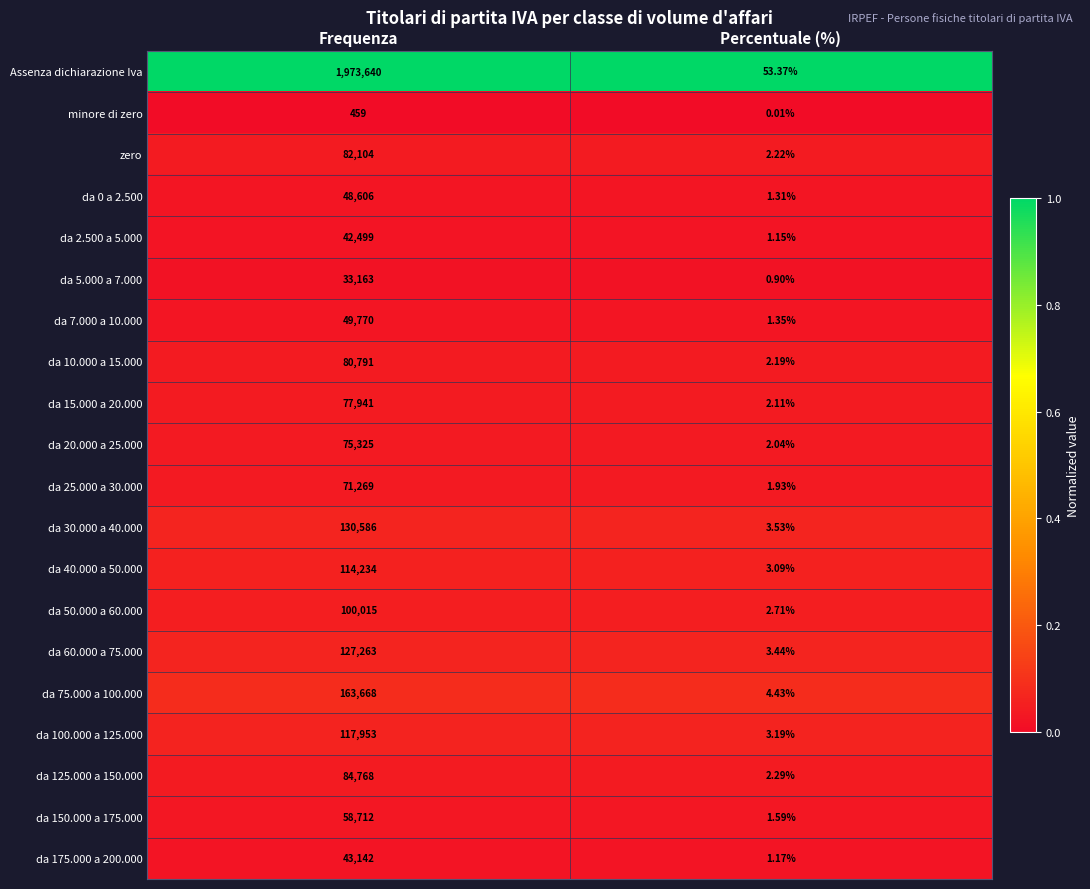

At which category does the chart reach its minimum across all series?

Percentuale (%)